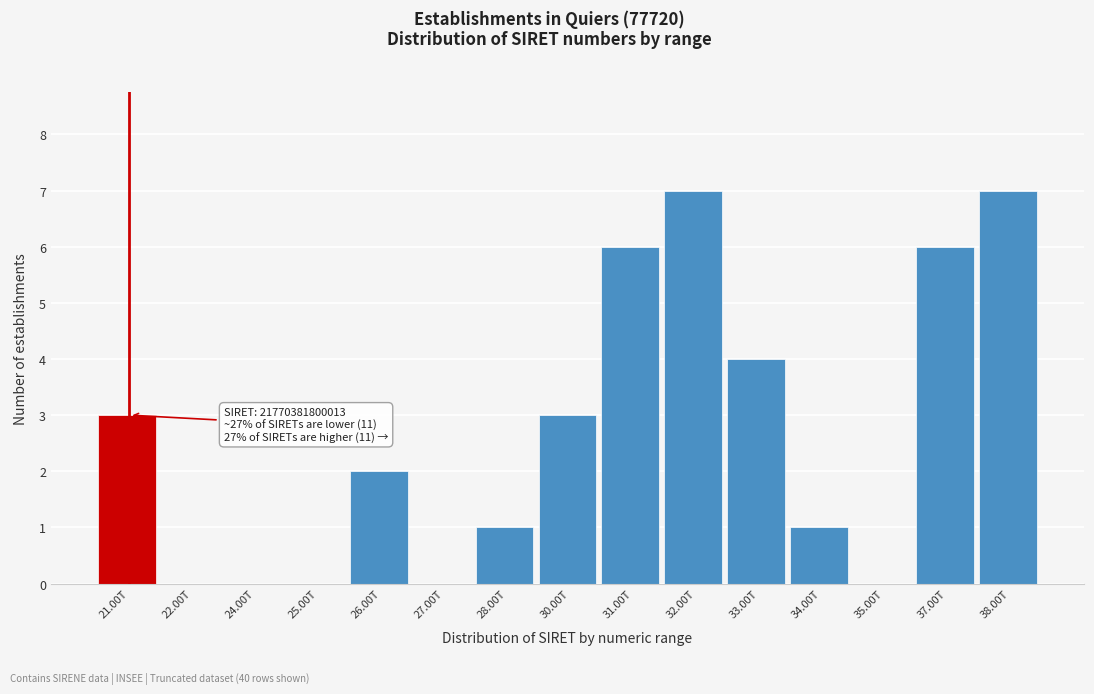

Reading left to right, list all the values displayed in this chart.

21.00T=3	22.00T=0	24.00T=0	25.00T=0	26.00T=2	27.00T=0	28.00T=1	30.00T=3	31.00T=6	32.00T=7	33.00T=4	34.00T=1	35.00T=0	37.00T=6	38.00T=7